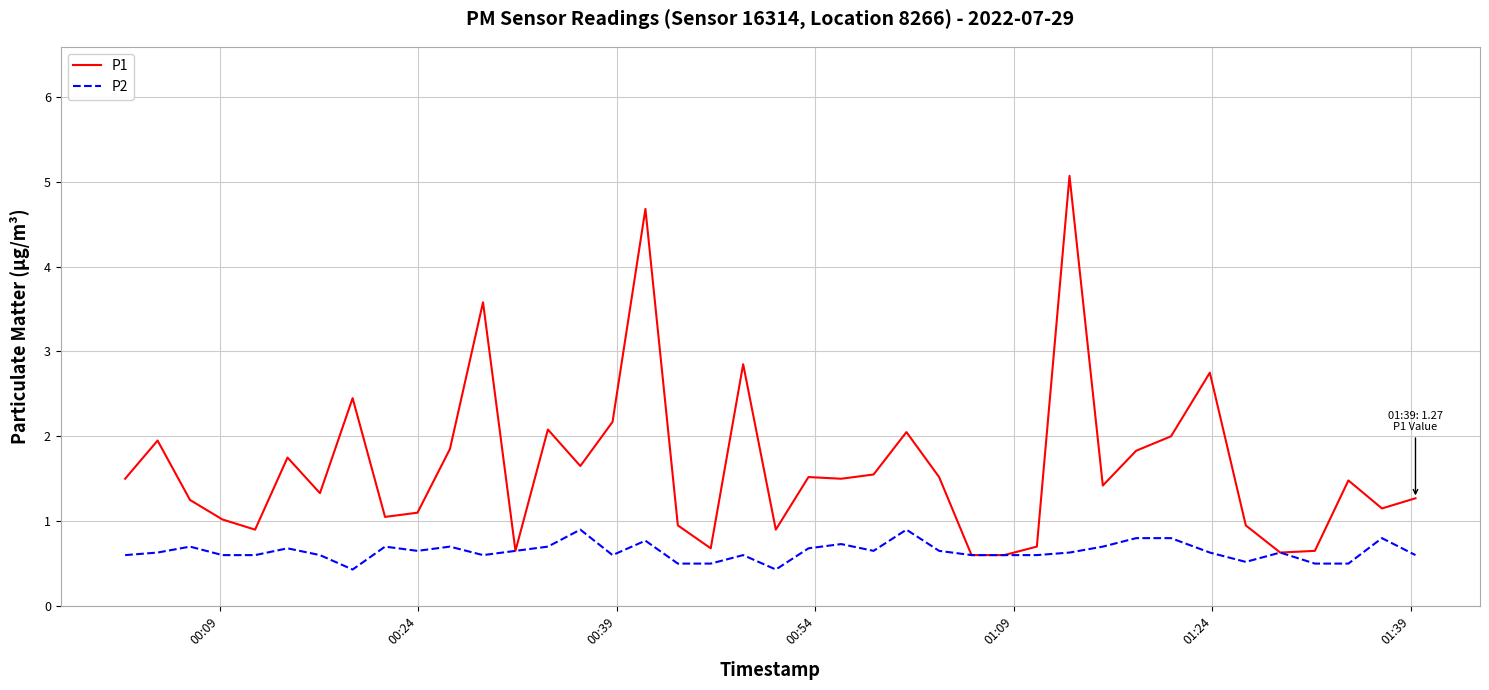

Which series has the widest spread of values?

P1